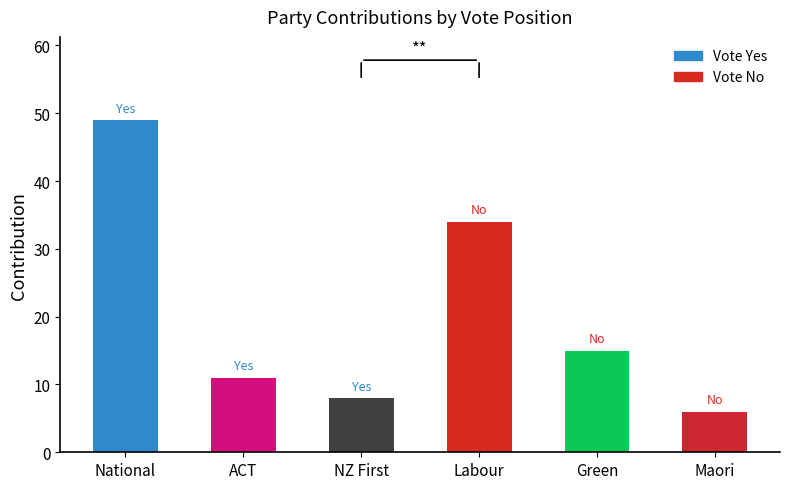

Are the bars horizontal?

No